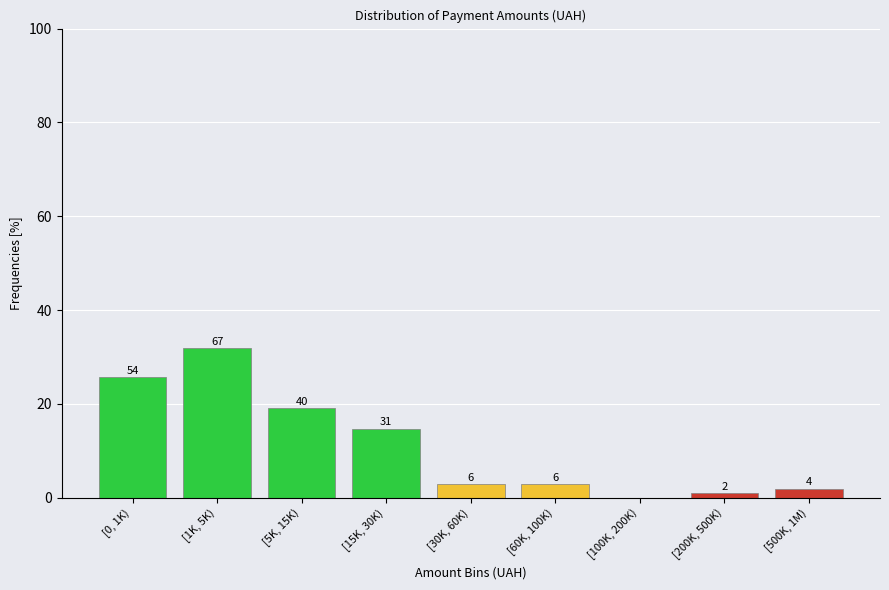

Are the bars horizontal?

No